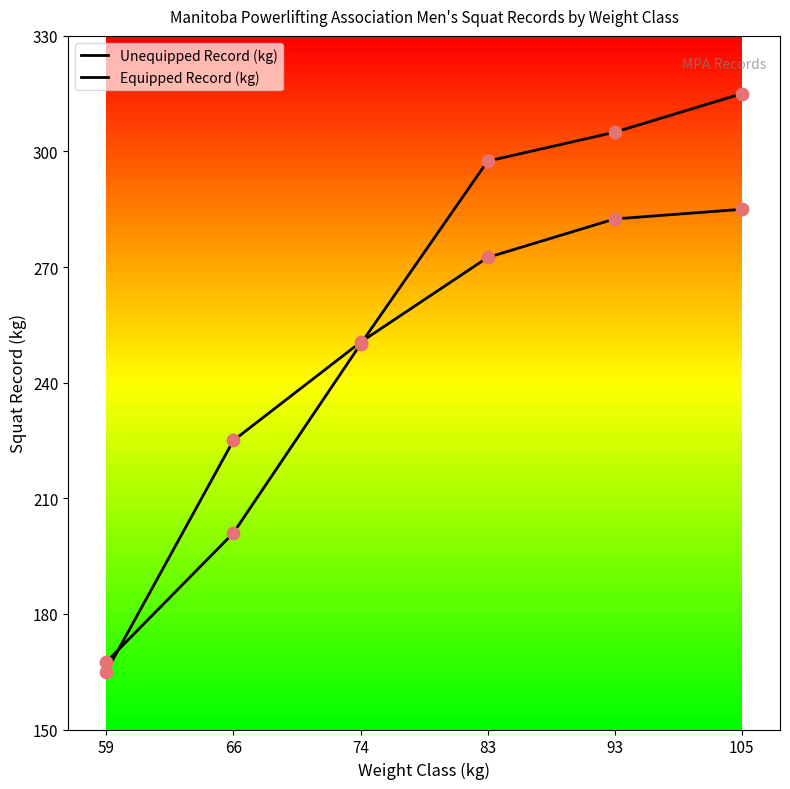

Is this an area chart (filled region under the line)?

No